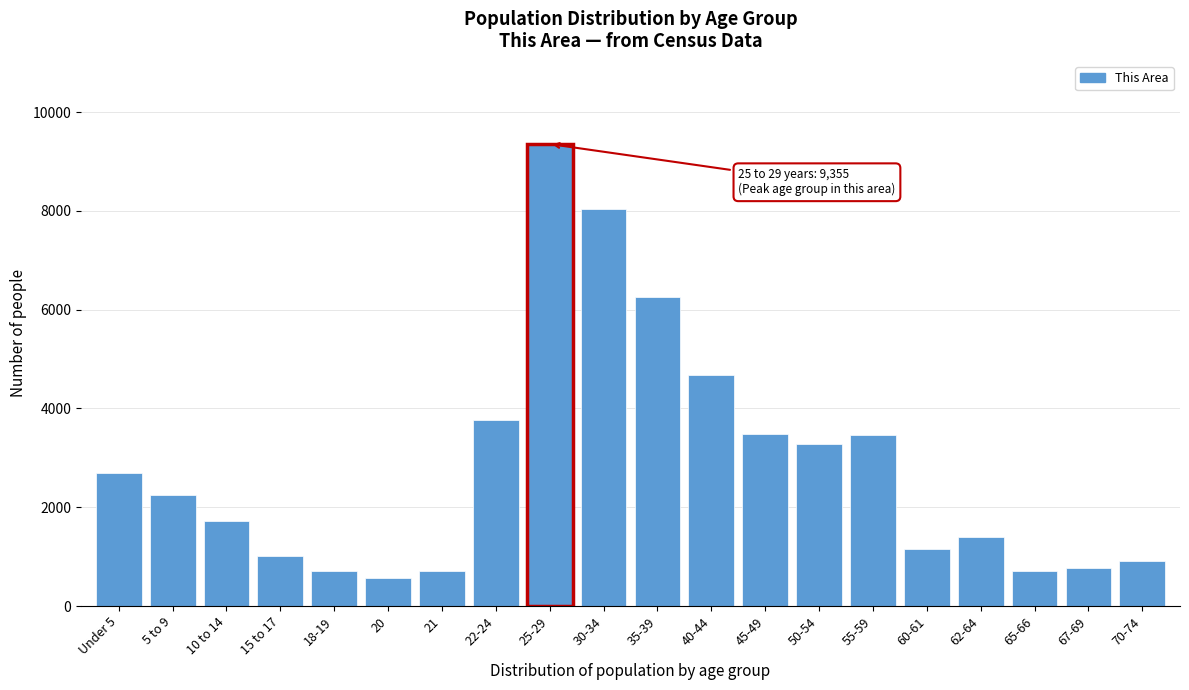

Read the value at 55-59.

3462